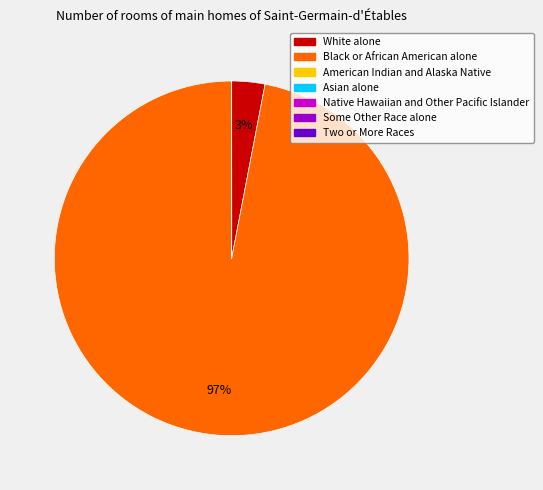

To the nearest percent, what is the difference between the White alone and Black or African American alone slice percentages?

94%